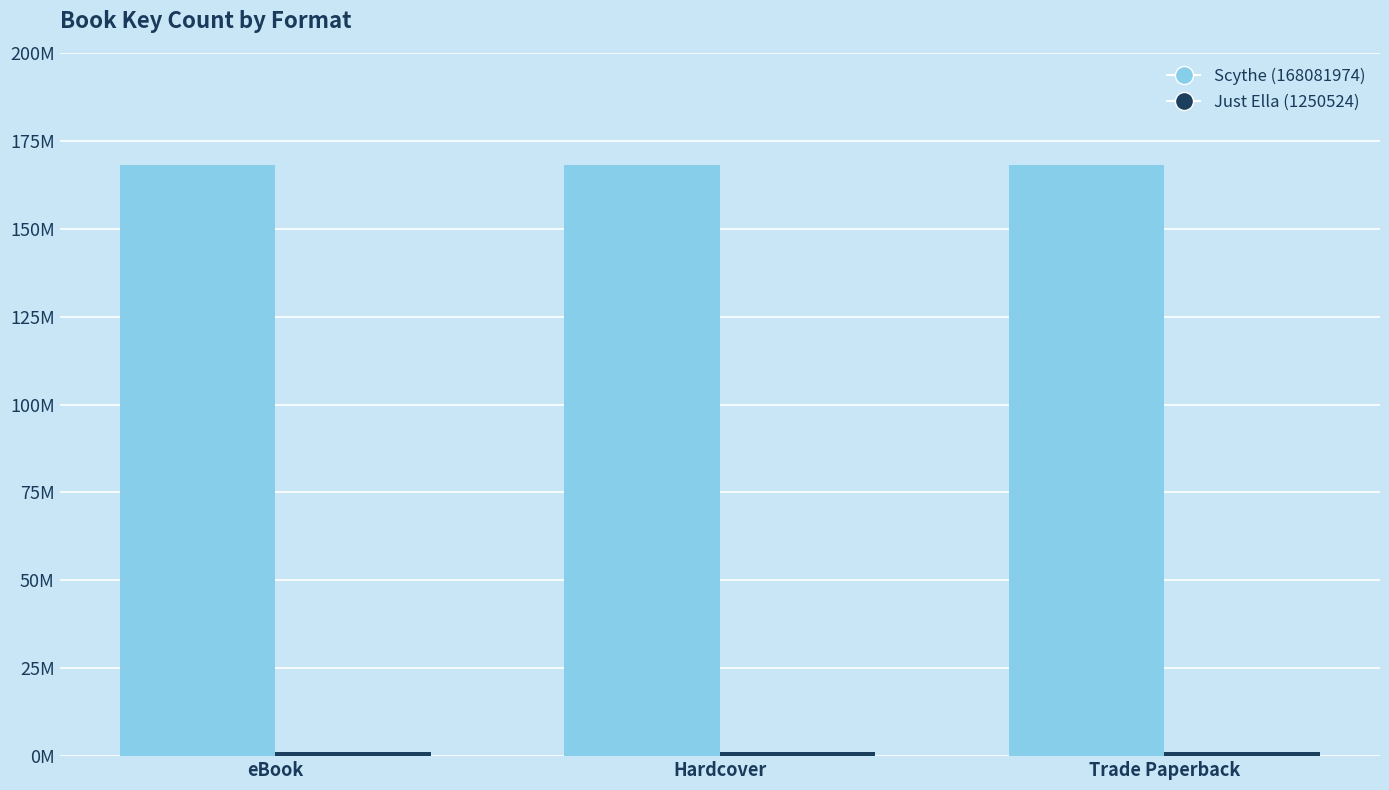

Are the bars grouped side by side (vs. stacked)?

Yes